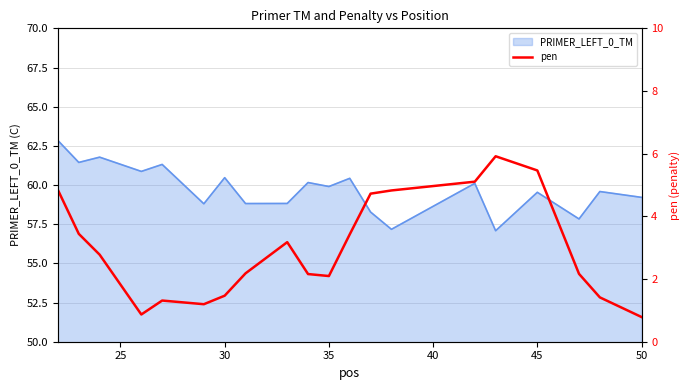

What is the highest value of the PRIMER_LEFT_0_TM series?

62.8